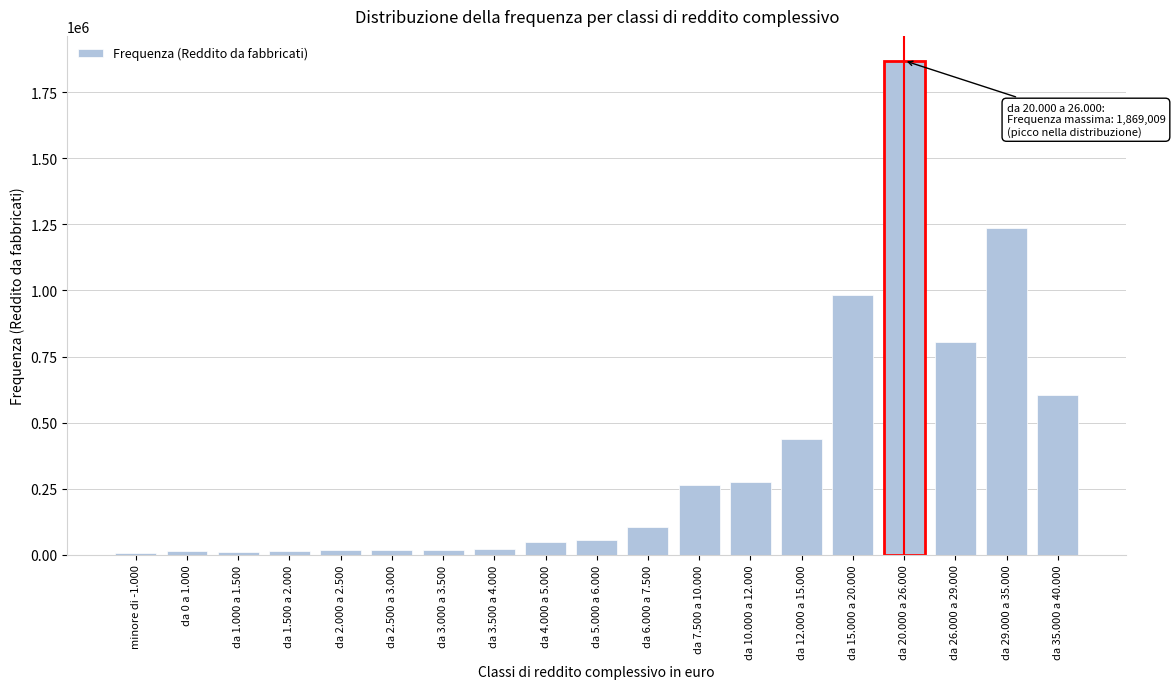

Which has a higher value, da 35.000 a 40.000 or da 7.500 a 10.000?

da 35.000 a 40.000